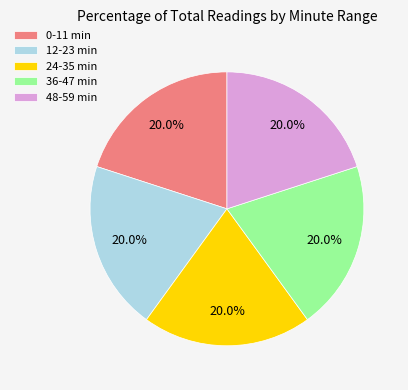

Count the number of slices in the pie.

5